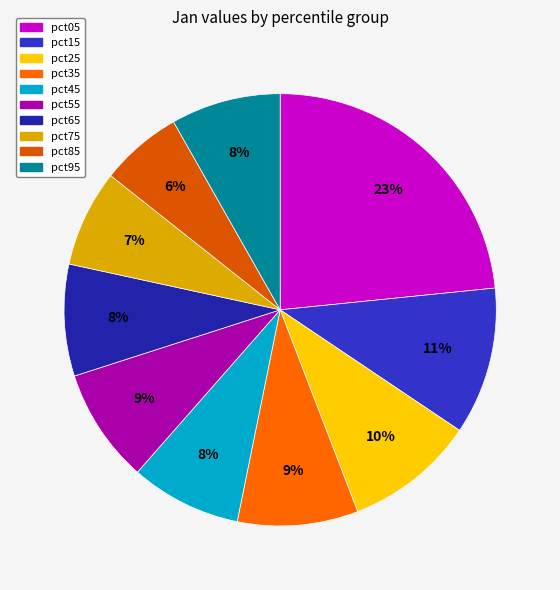

To the nearest percent, what is the combined percentage of pct25 and pct15?

21%